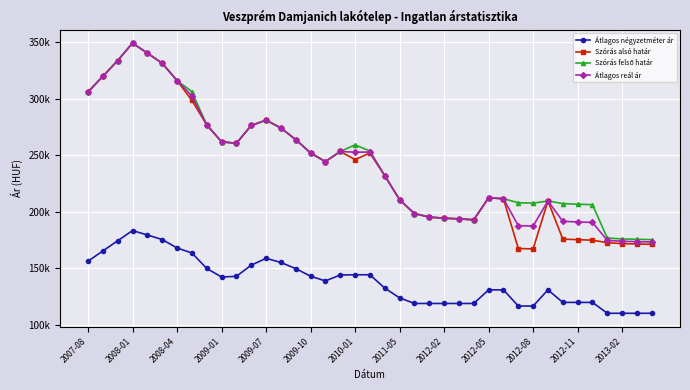

Which series has the widest spread of values?

Szórás alsó határ